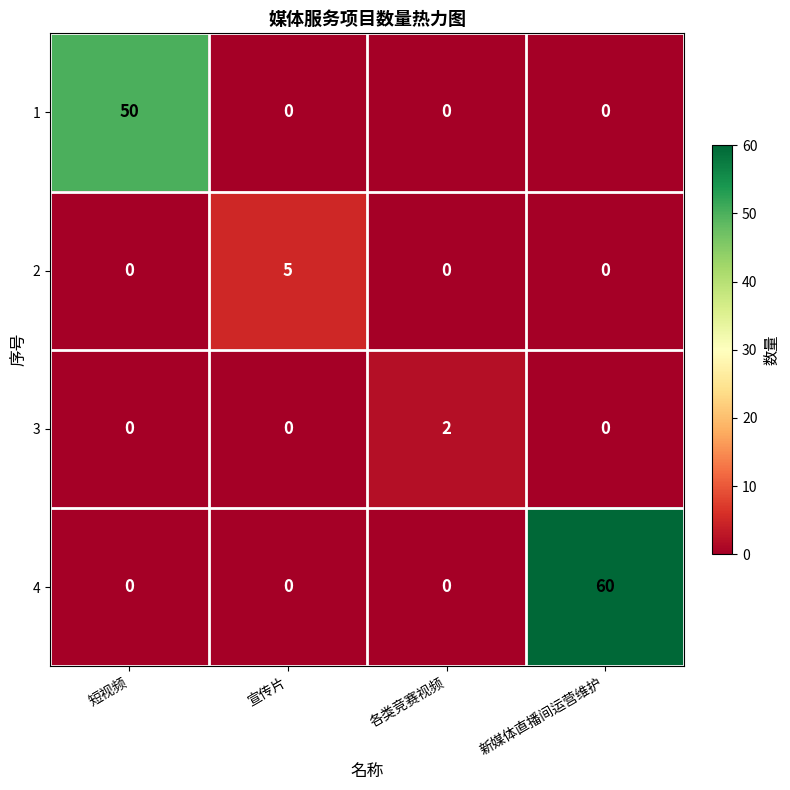

The value of 1 at 宣传片 is 0. True or false?

True